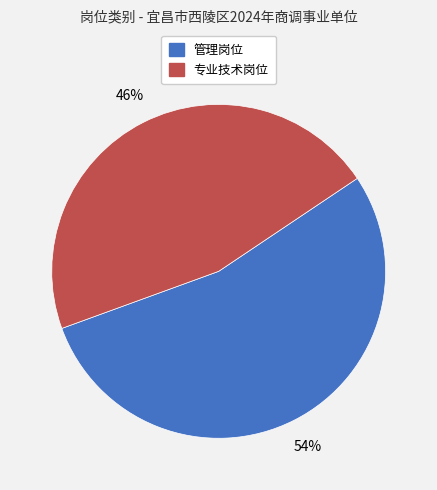

Does any single category account for the majority?

Yes